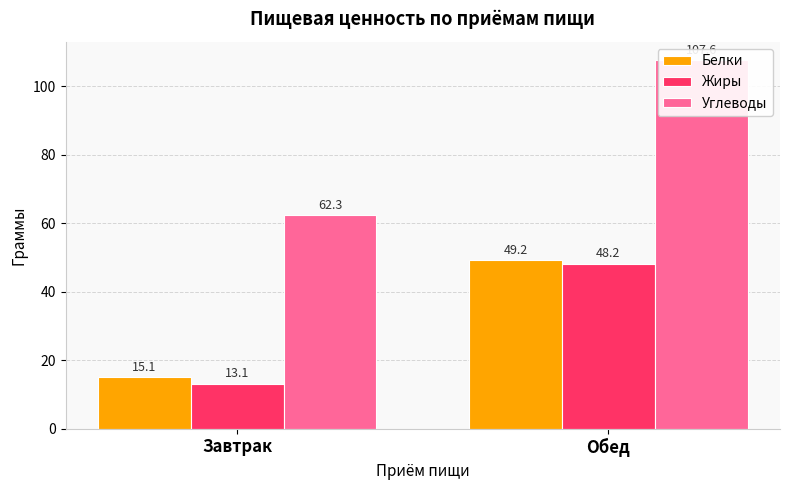

The value of Белки at Завтрак is 15.1. True or false?

True